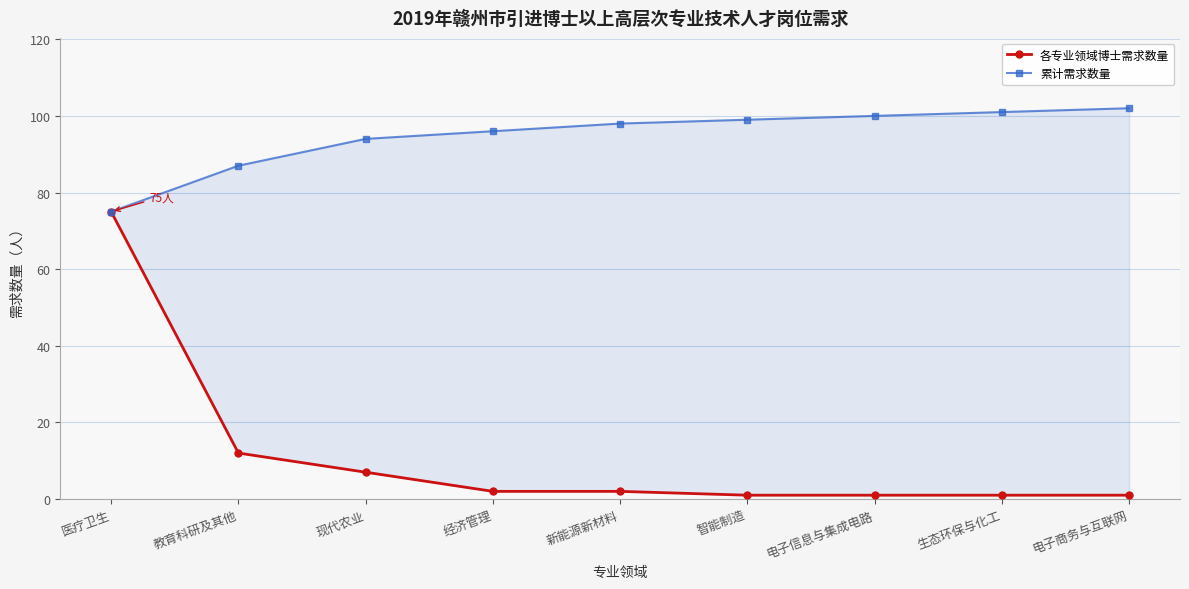

True or false: 累计需求数量 and 各专业领域博士需求数量 intersect in this chart.

False